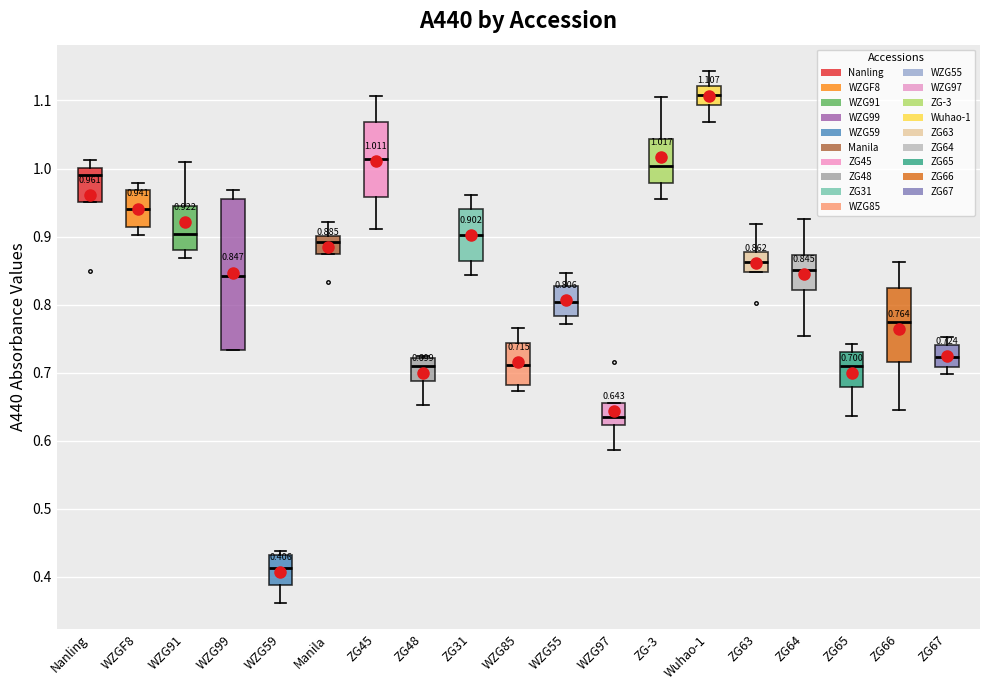

Comparing the boxes themselves (not the whiskers), which one is the tallest?

WZG99